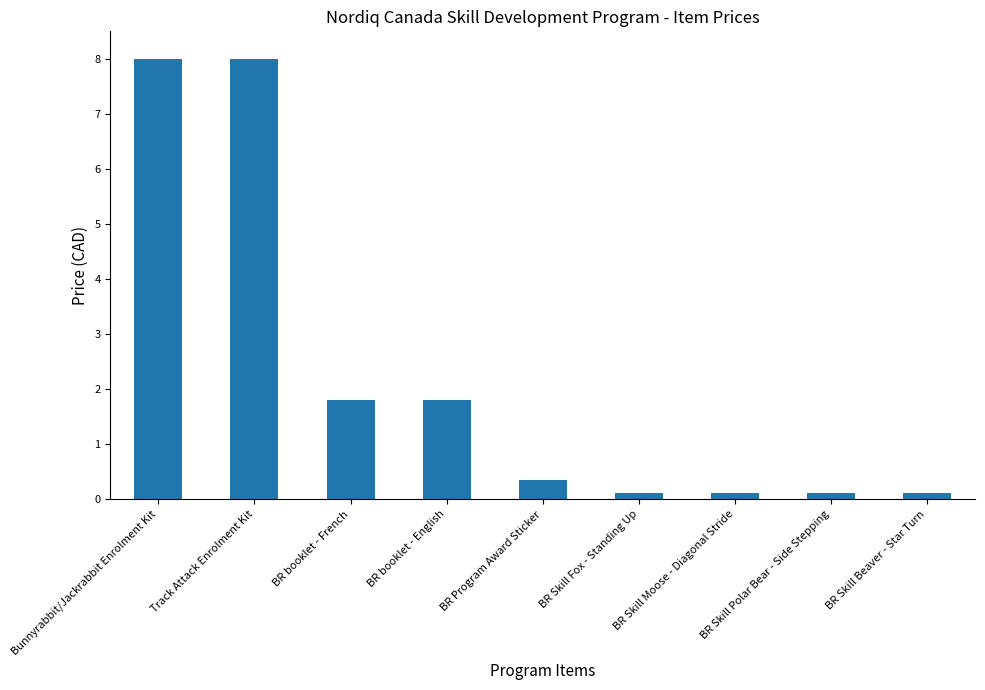

True or false: the data shows 0.1 at BR Skill Polar Bear - Side Stepping.

True